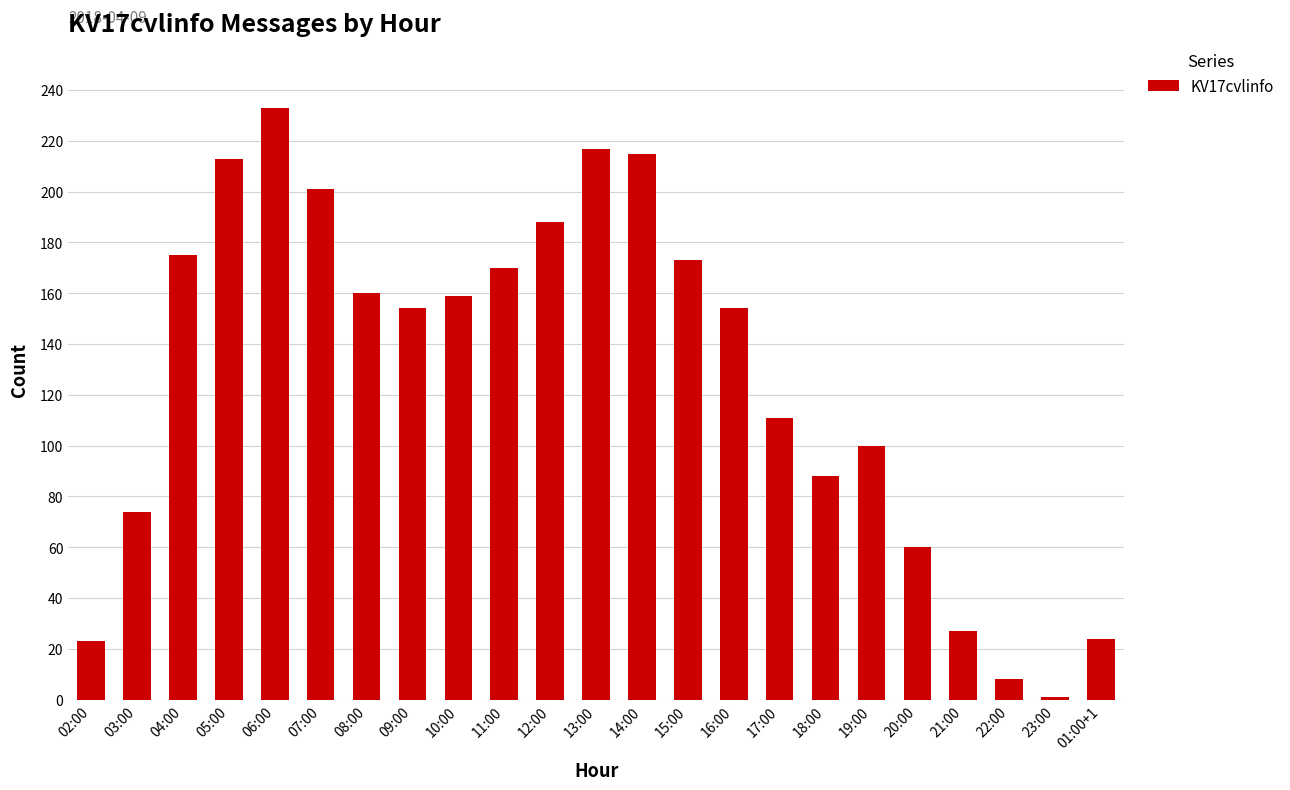

What is the change in value from 12:00 to 20:00?

-128